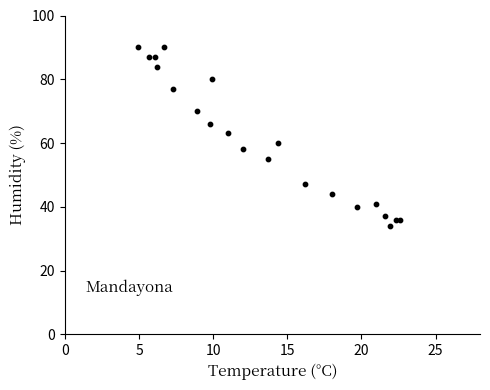

What Y value in the scatter plot is closest to 62?

63